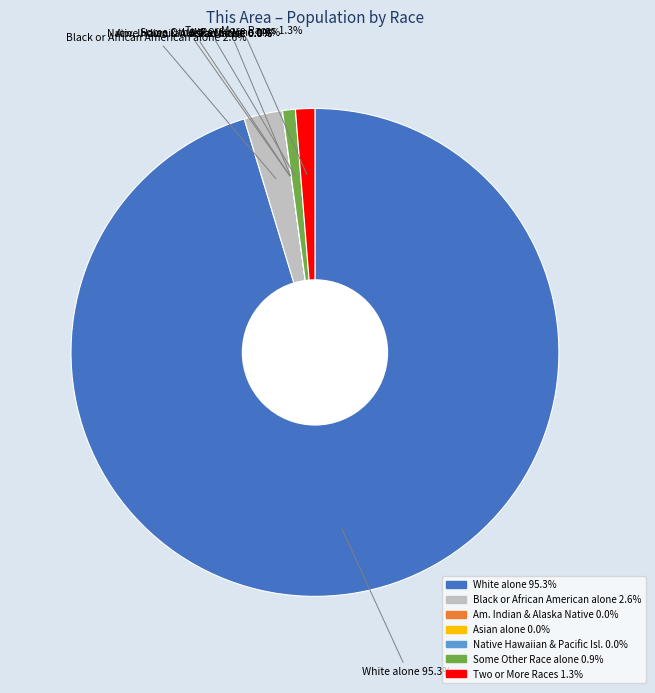

Combined, do Two or More Races and Some Other Race alone account for over 50%?

No